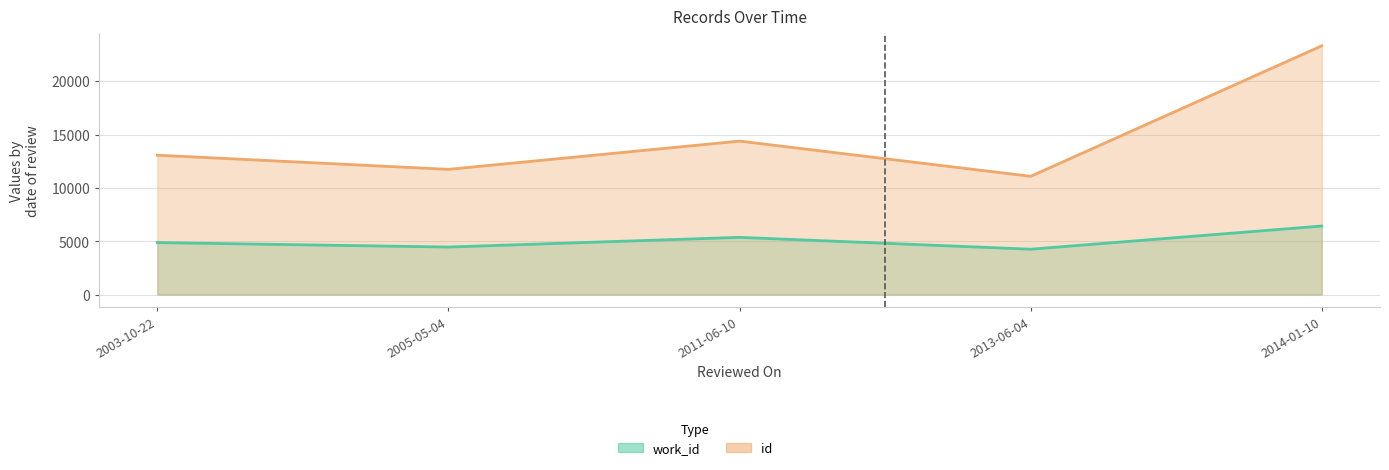

Rank the series by their average value, from lowest to highest.

work_id, id